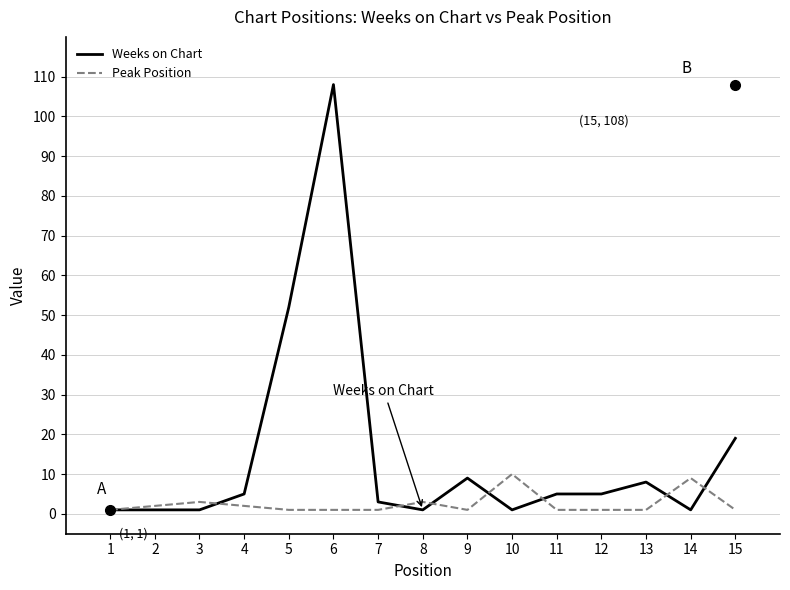

List the series in order of their overall mean, lowest first.

Peak Position, Weeks on Chart